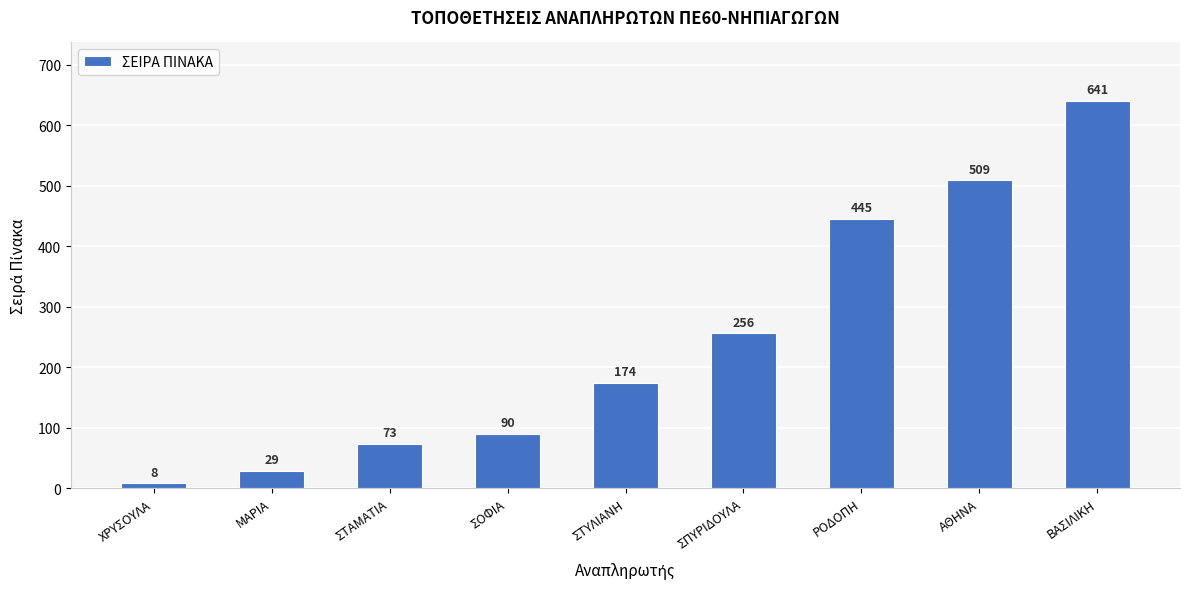

Does the chart contain stacked bars?

No